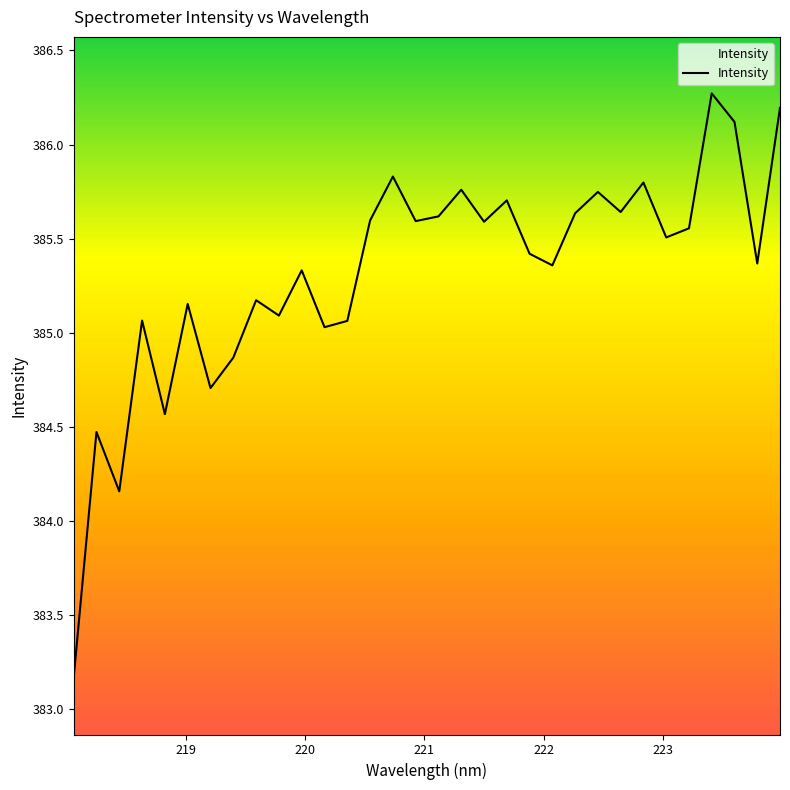

How many series are shown in this chart?

1